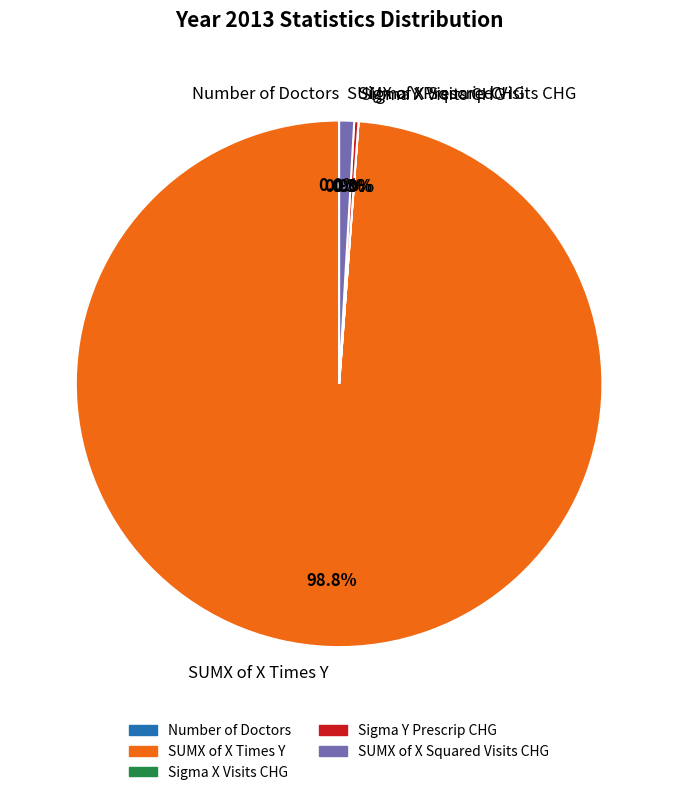

Which slice is the largest?

SUMX of X Times Y